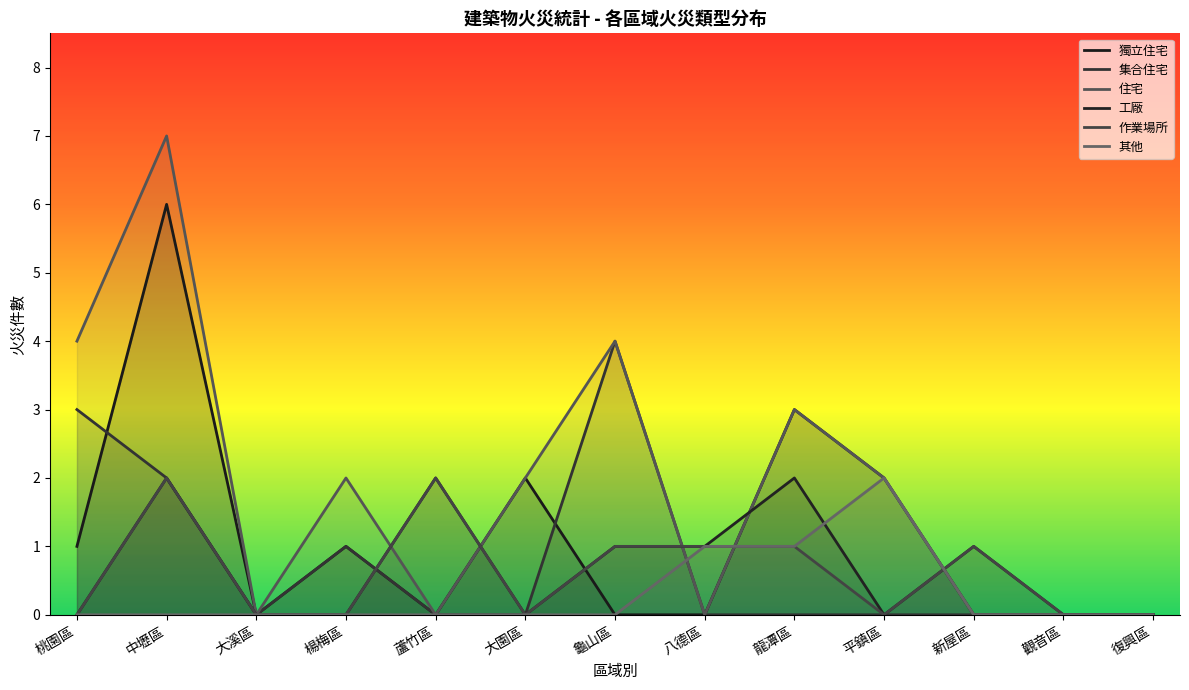

What are all the series names shown in the legend?

獨立住宅, 集合住宅, 住宅, 工廠, 作業場所, 其他